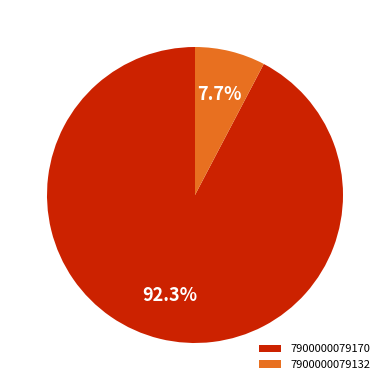

Which category accounts for the majority?

7900000079170